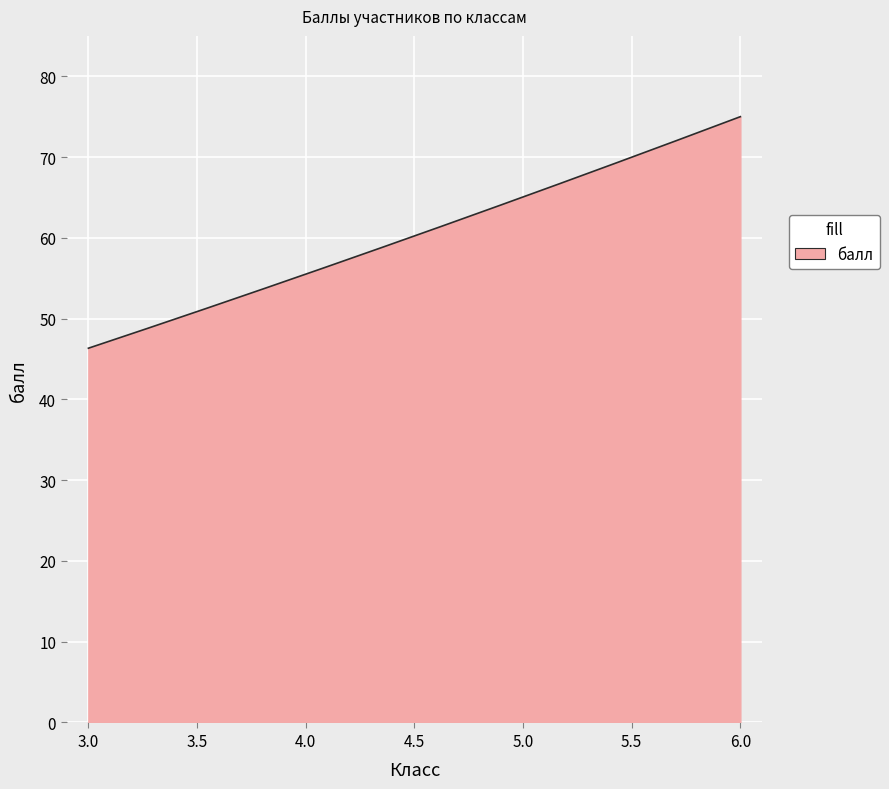

What is the difference between the maximum and minimum values?

28.7